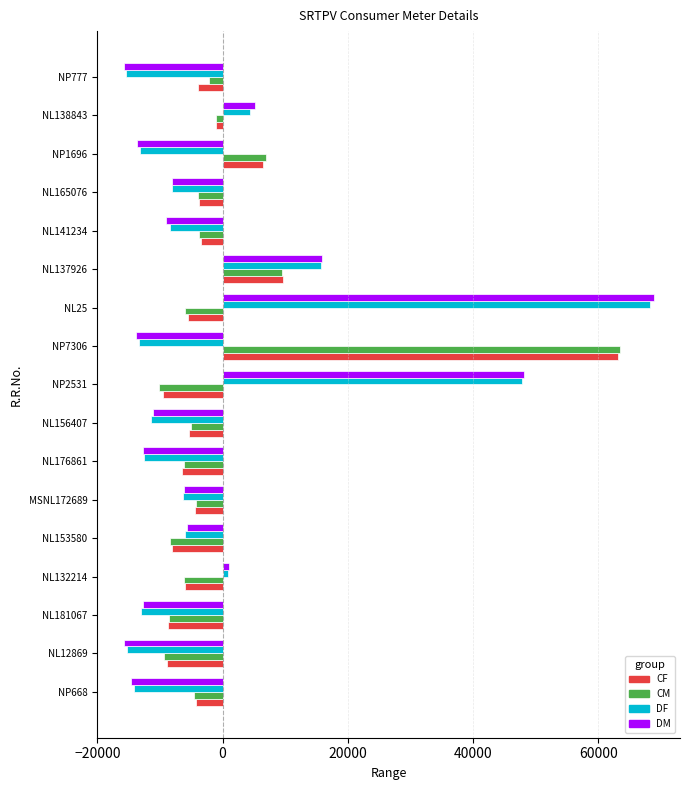

Which series changed the most between NL25 and NP1696?

DM